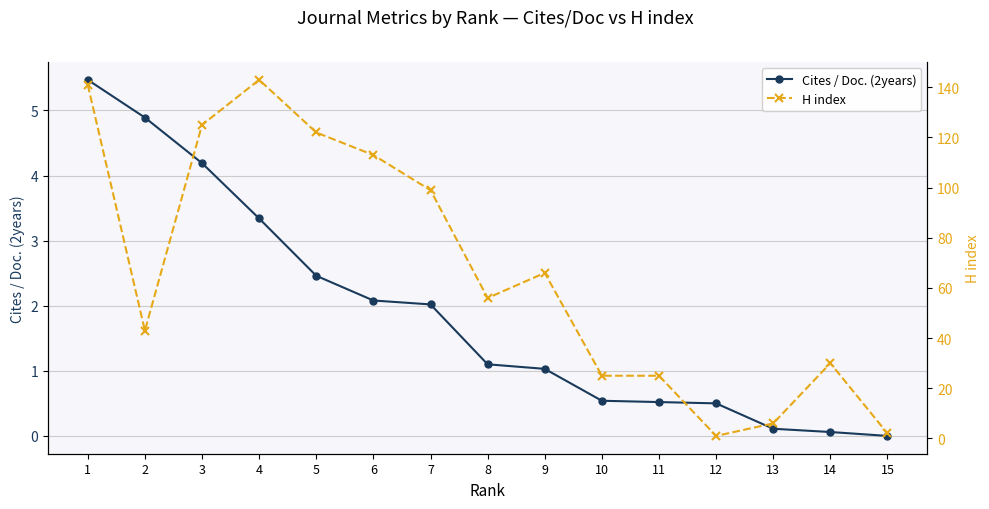

True or false: Cites / Doc. (2years) has a value of 0.4 at 9.

False